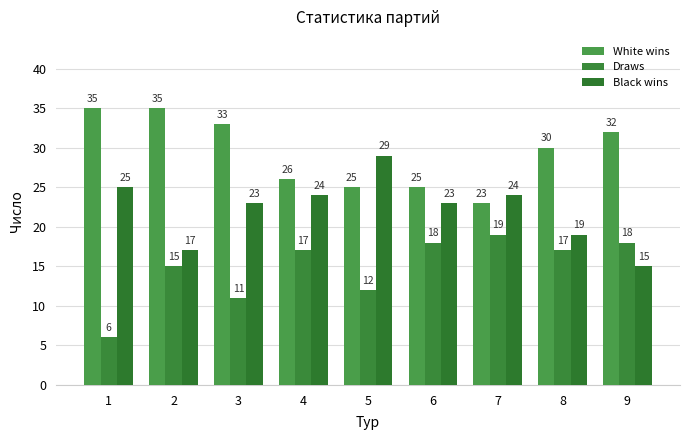

At how many categories does at least one series exceed 13?

9